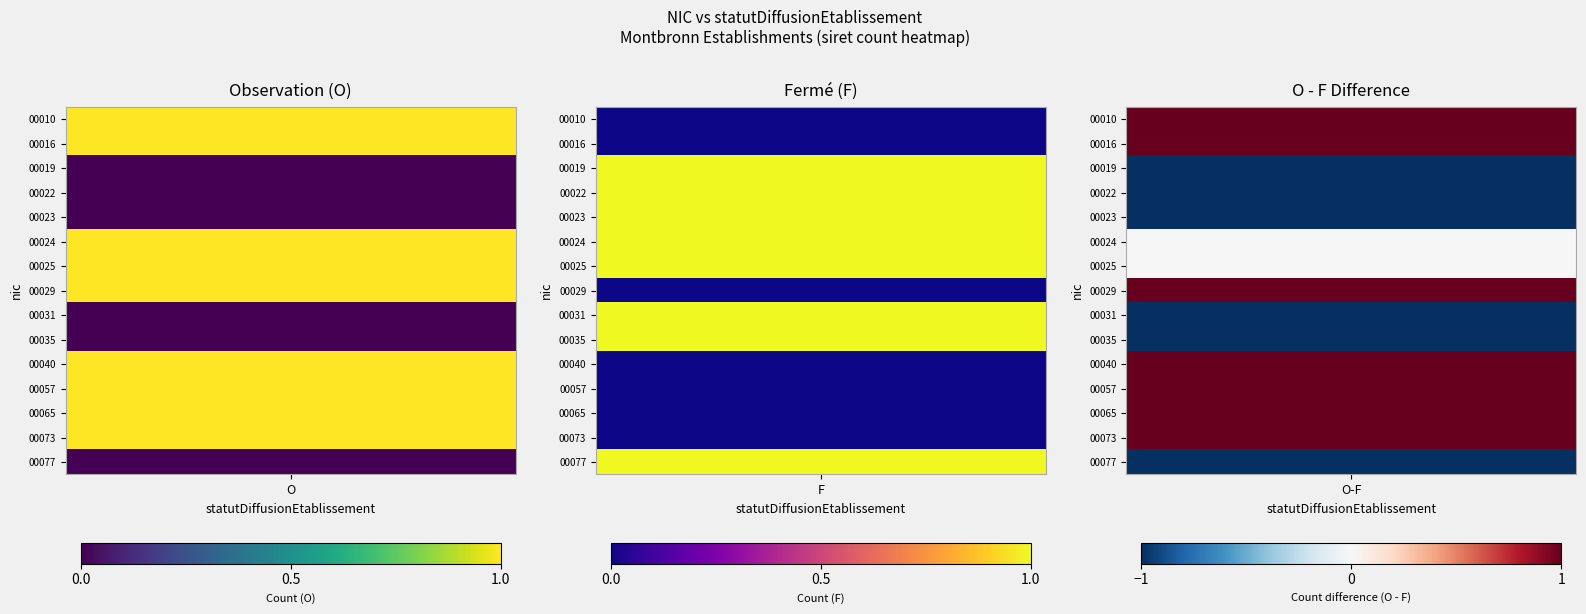

What is the sum of the 00010 values at O and F?

1